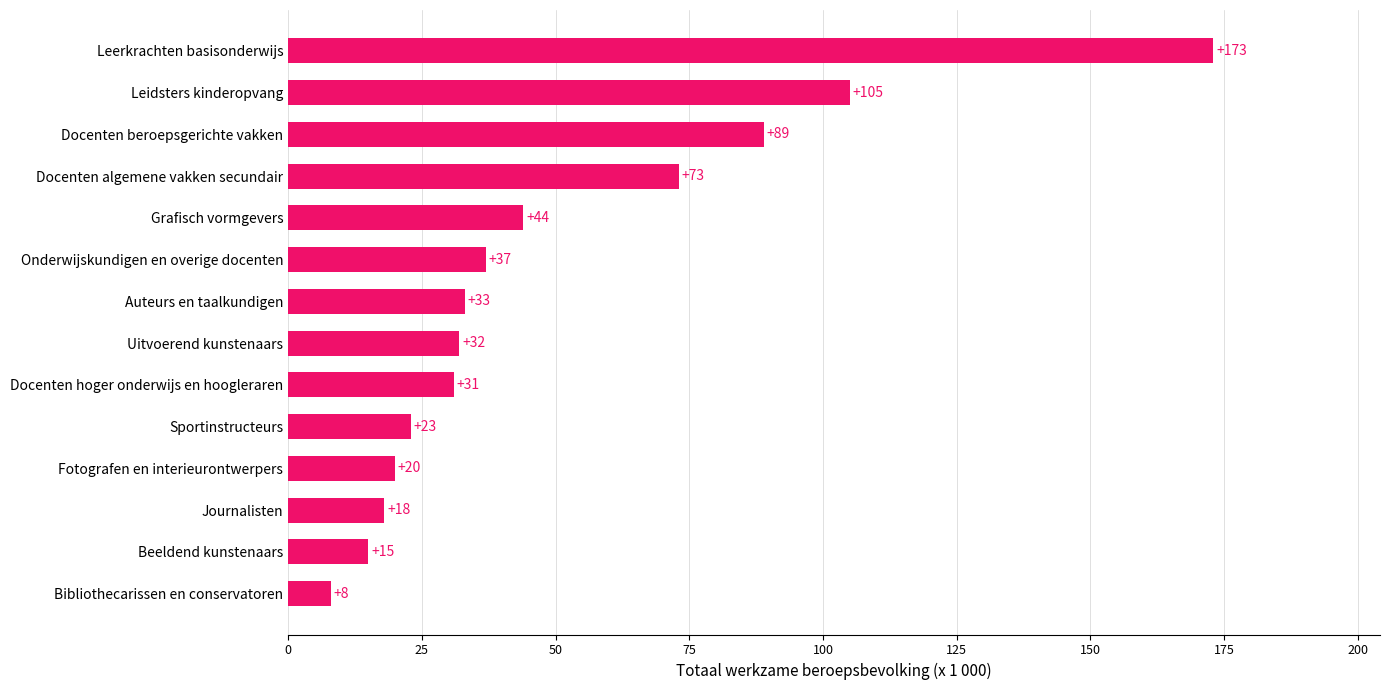

Which label corresponds to the largest value in the chart?

Leerkrachten basisonderwijs